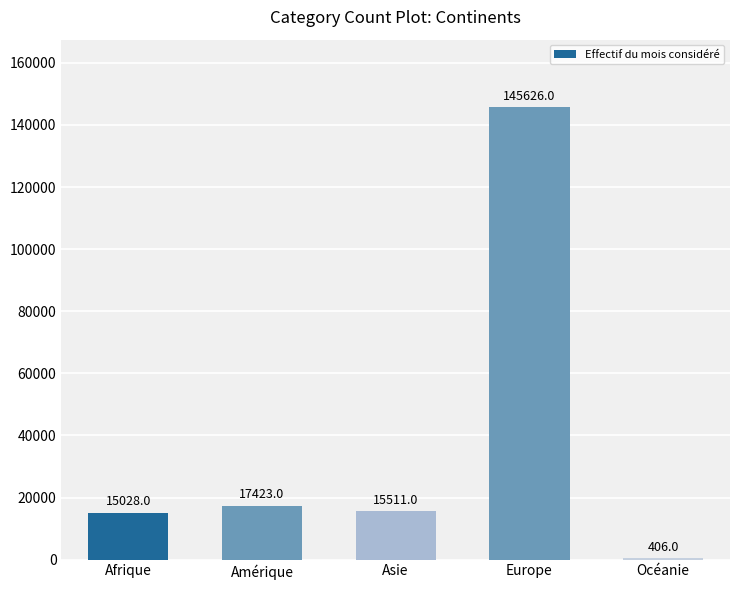

What is the difference between the values at Amérique and Asie?

1912